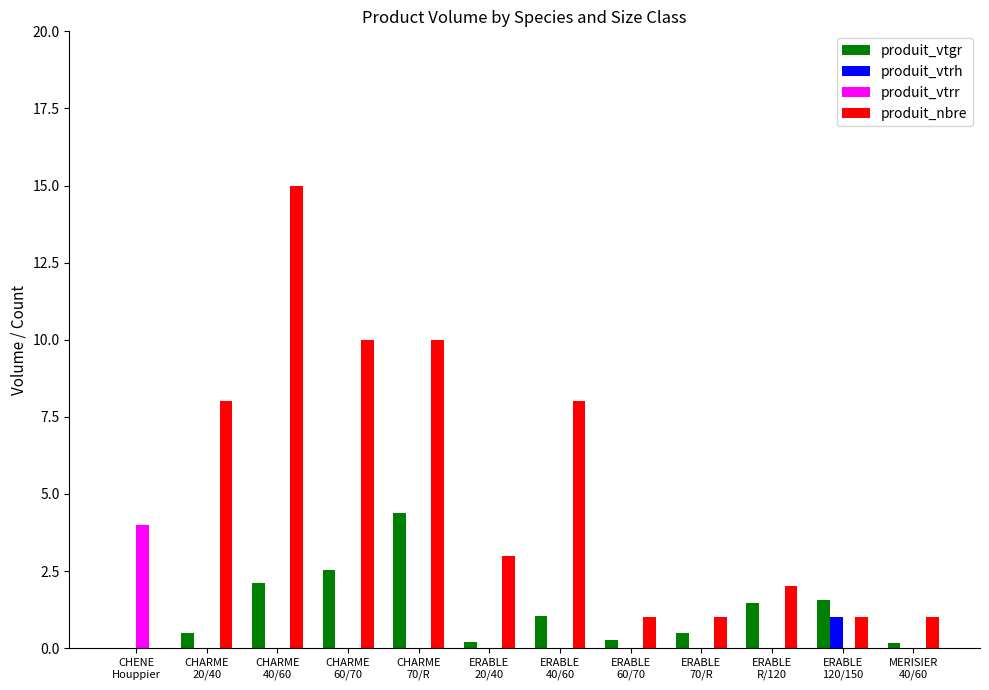

What is the maximum value for produit_vtrr?

4.0